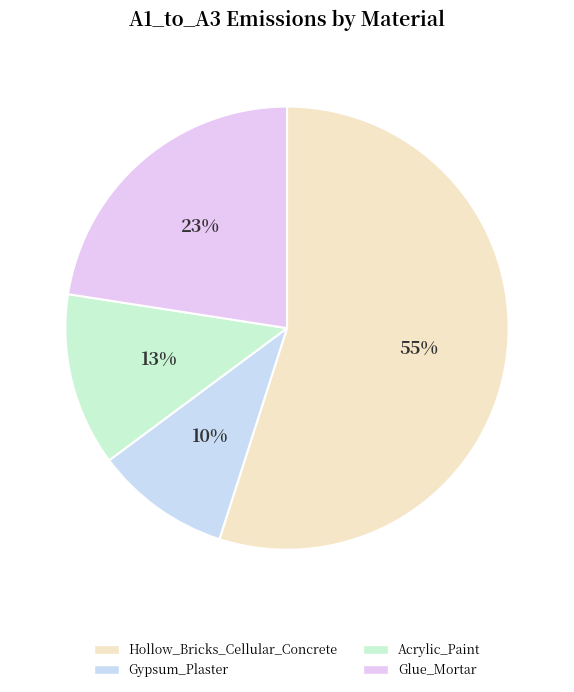

Is Glue_Mortar the majority of the pie?

No